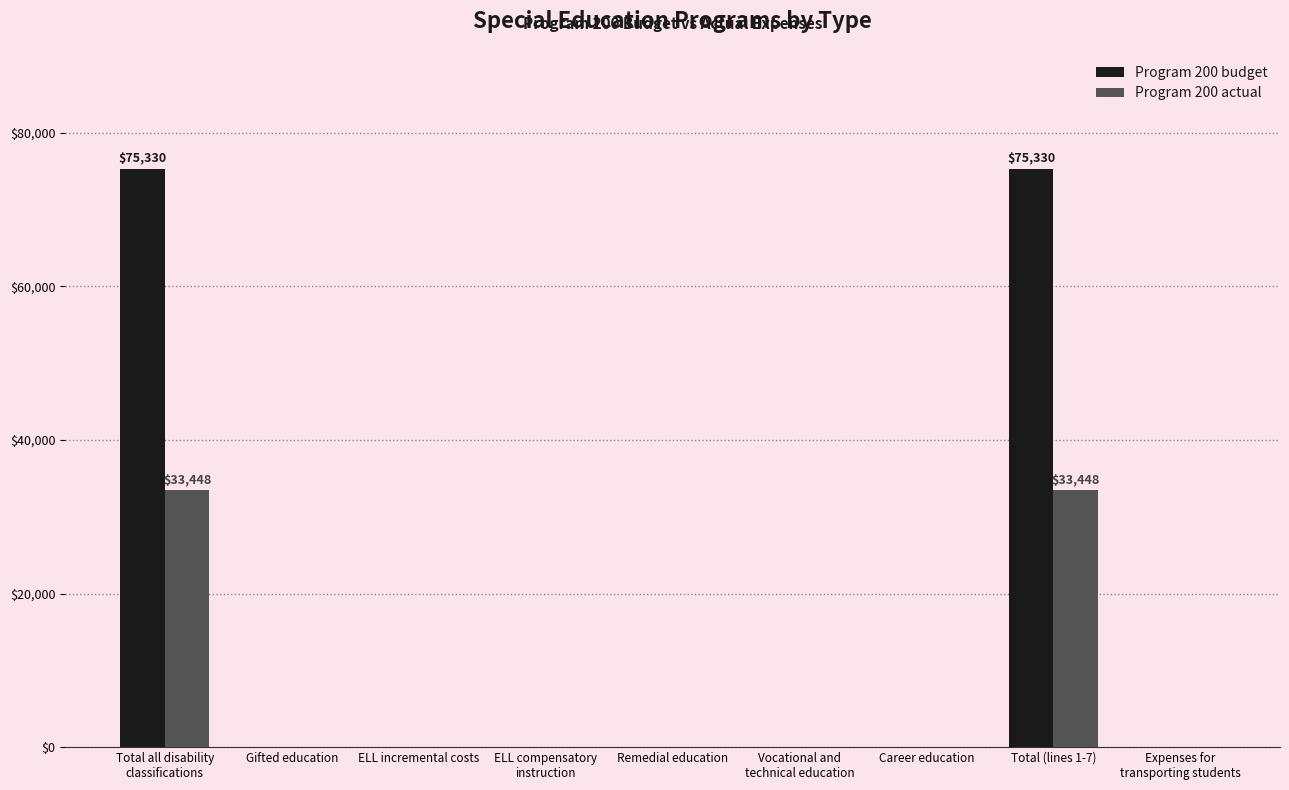

What is the greatest value displayed?

75330